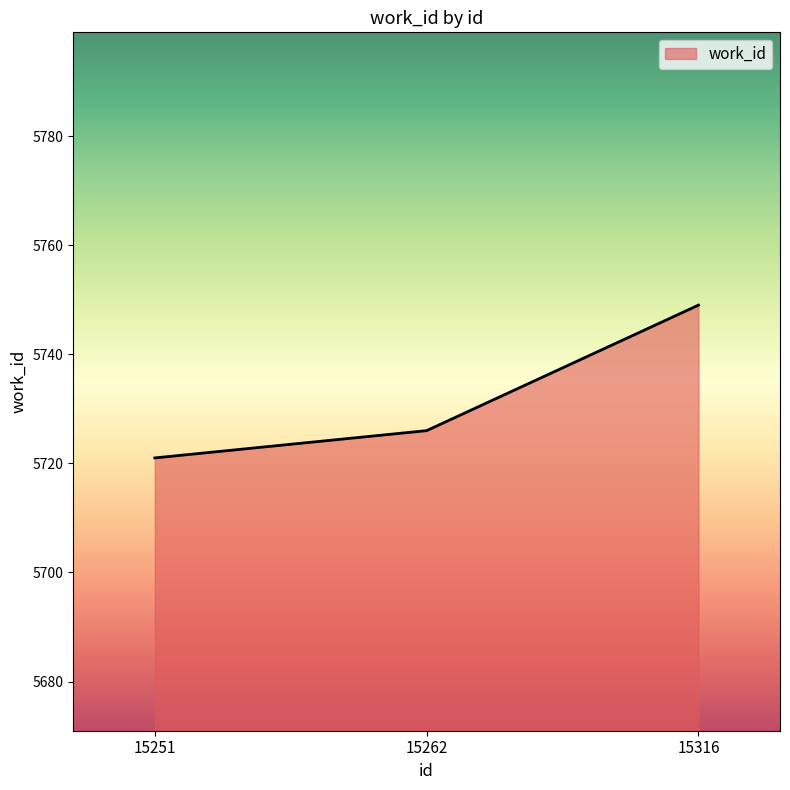

Rank the categories by value from highest to lowest.

15316, 15262, 15251